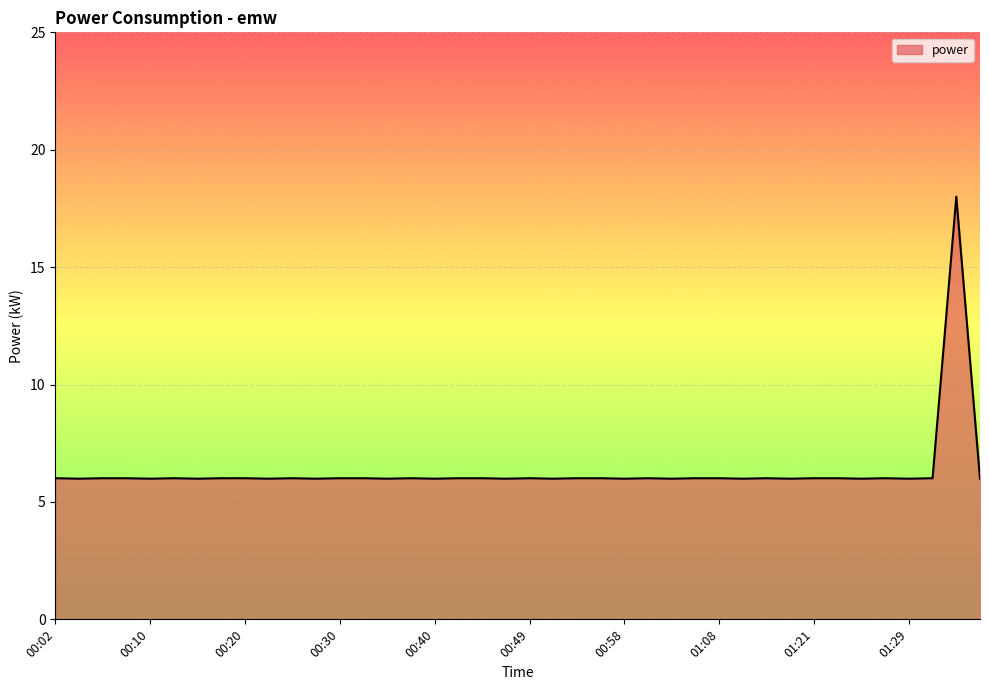

What is the greatest value displayed?

18.0